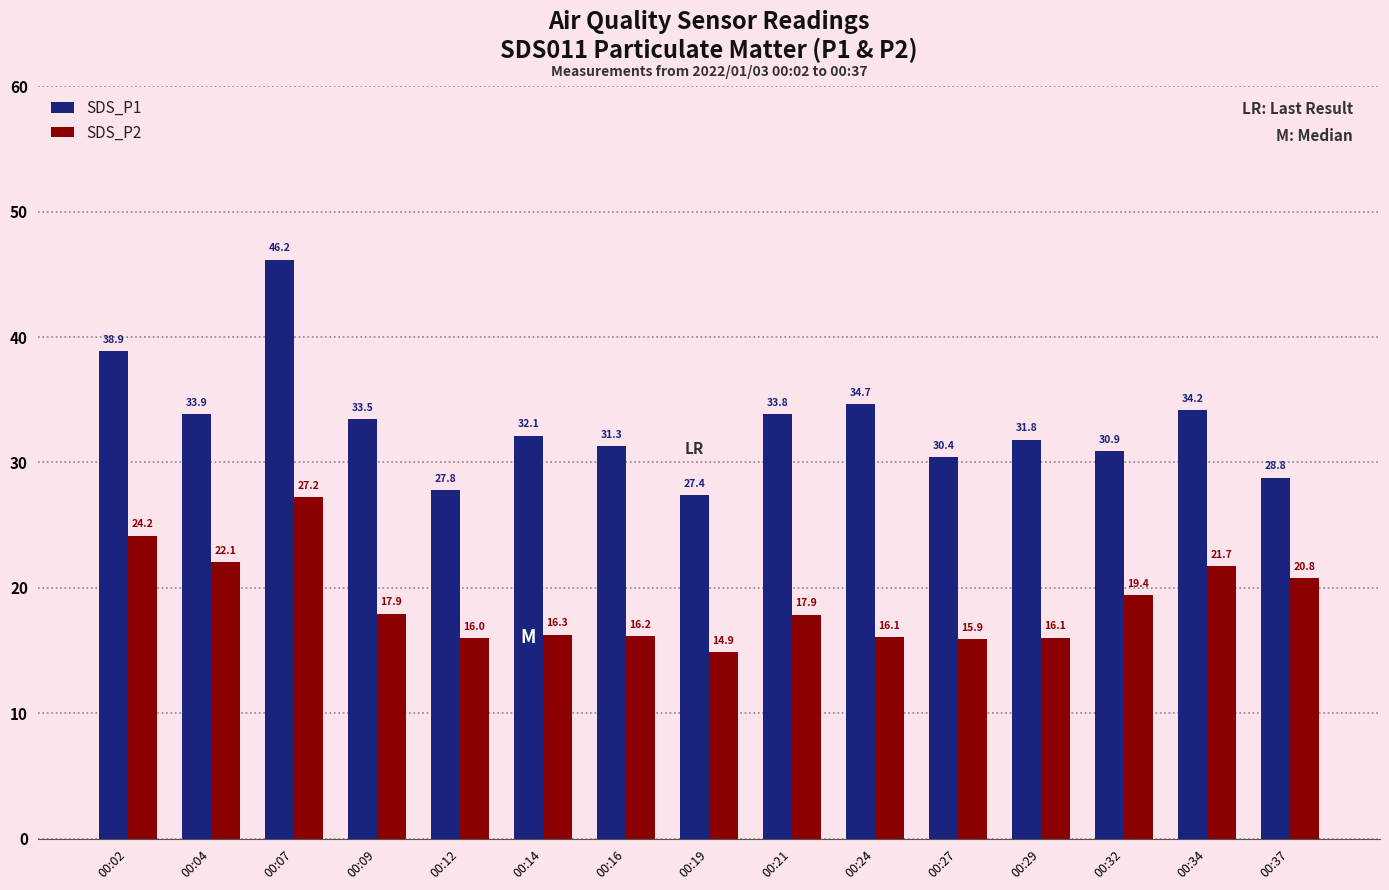

Which series has the widest spread of values?

SDS_P1